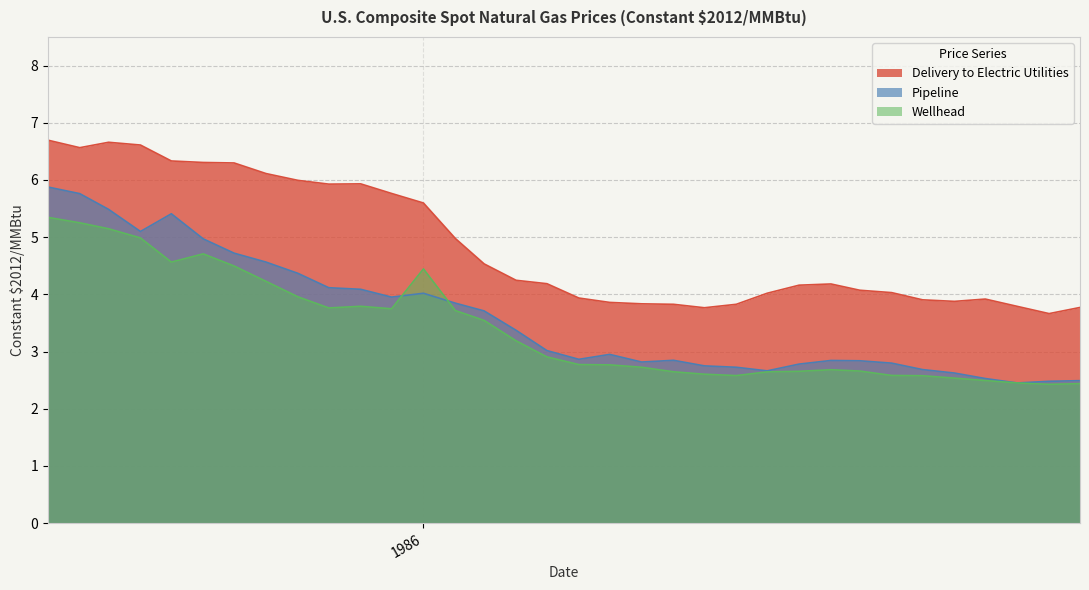

Does the chart display data point markers on the line(s)?

No